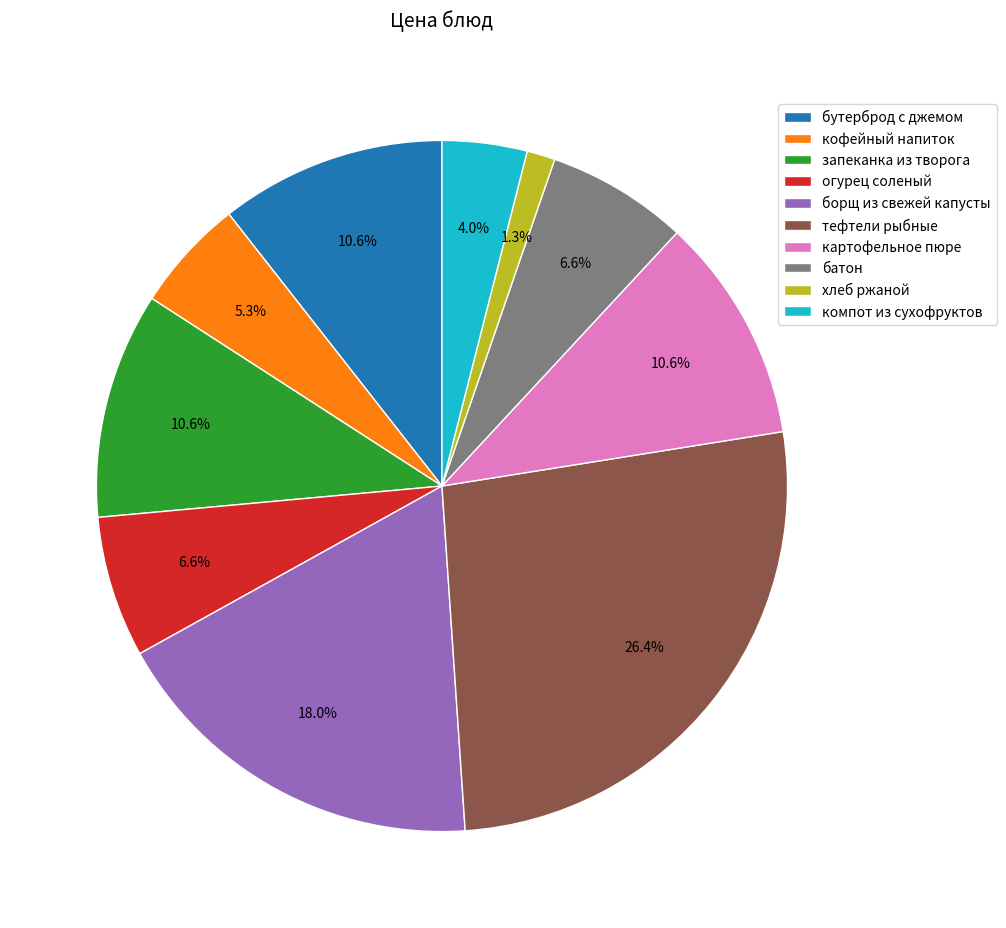

What is the ratio of the value at огурец соленый to the value at батон?

1.0